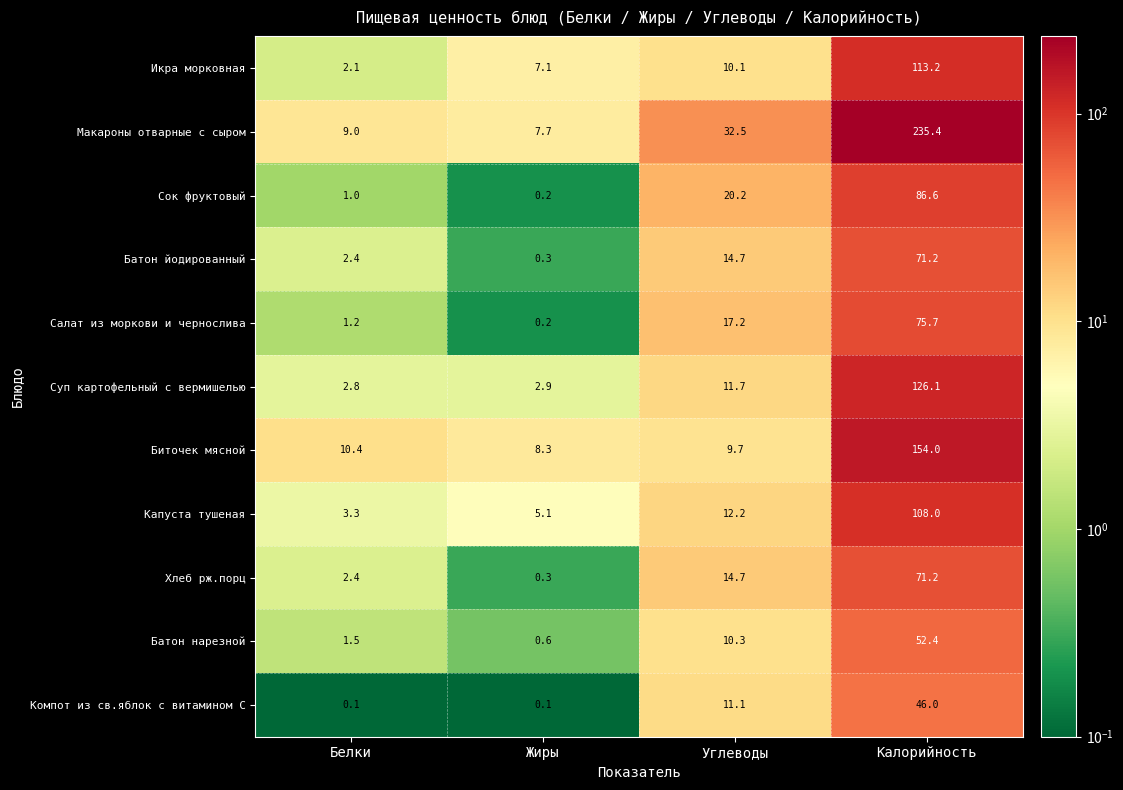

What is the sum of all Батон йодированный values?

88.6